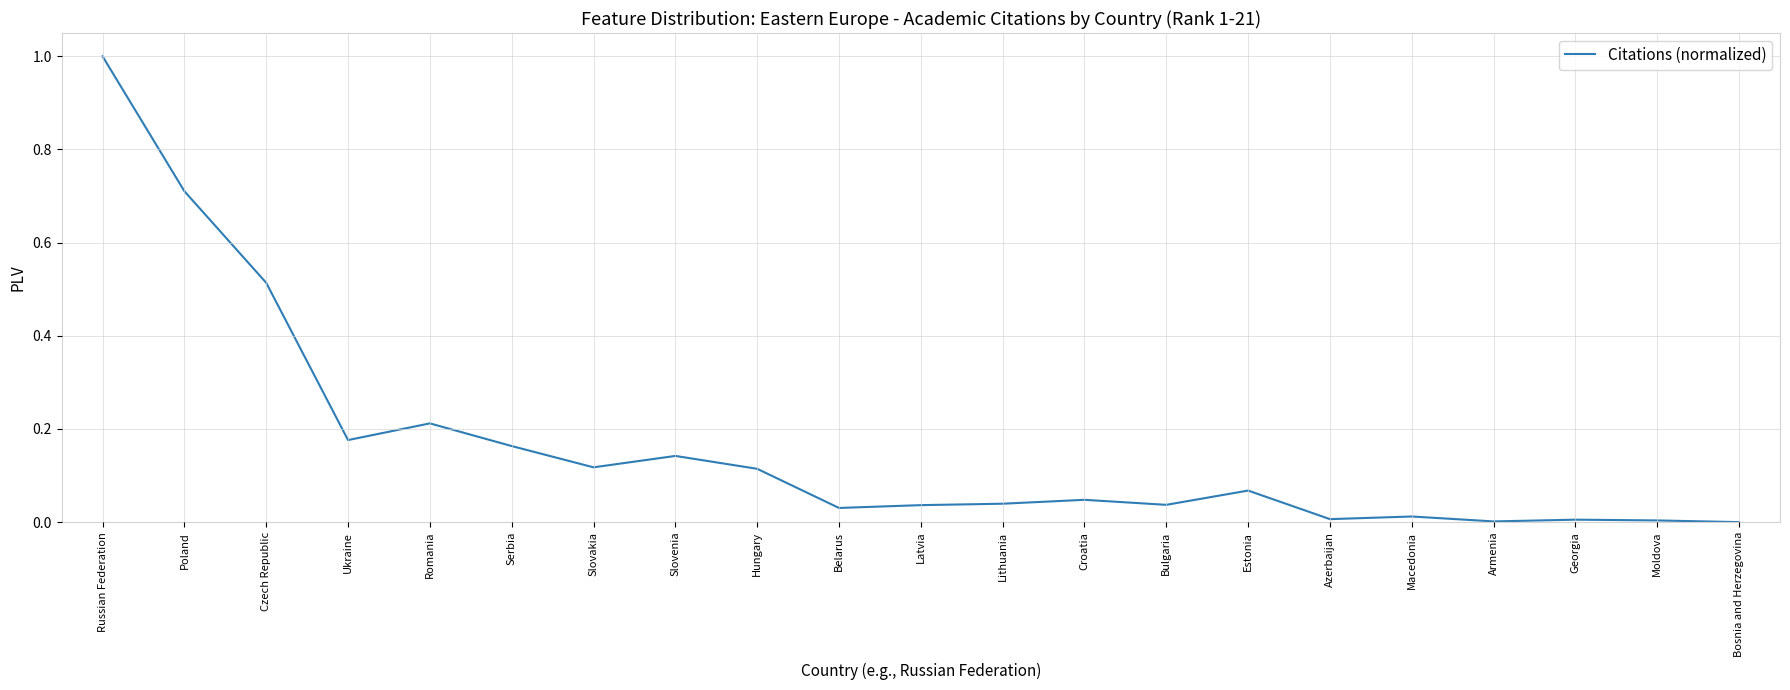

Which label corresponds to the largest value in the chart?

Russian Federation